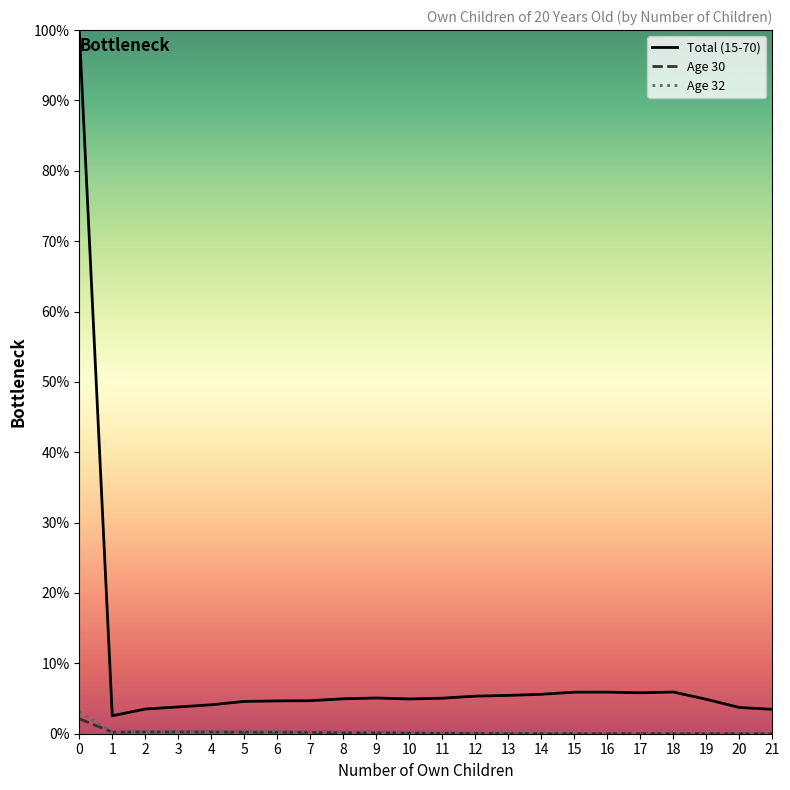

Reading right to left, extract all data points from this chart.

Total (15-70): 21=3.5	20=3.7	19=4.9	18=5.9	17=5.8	16=5.9	15=5.9	14=5.6	13=5.4	12=5.3	11=5.0	10=4.9	9=5.1	8=5.0	7=4.7	6=4.7	5=4.6	4=4.1	3=3.8	2=3.5	1=2.6	0=100.0
Age 30: 21=0.0	20=0.0	19=0.0	18=0.0	17=0.0	16=0.0	15=0.0	14=0.0	13=0.0	12=0.0	11=0.1	10=0.1	9=0.1	8=0.2	7=0.2	6=0.2	5=0.2	4=0.2	3=0.3	2=0.2	1=0.2	0=2.1
Age 32: 21=0.0	20=0.0	19=0.0	18=0.0	17=0.0	16=0.0	15=0.0	14=0.0	13=0.1	12=0.1	11=0.1	10=0.2	9=0.2	8=0.3	7=0.3	6=0.3	5=0.3	4=0.3	3=0.3	2=0.3	1=0.2	0=3.1